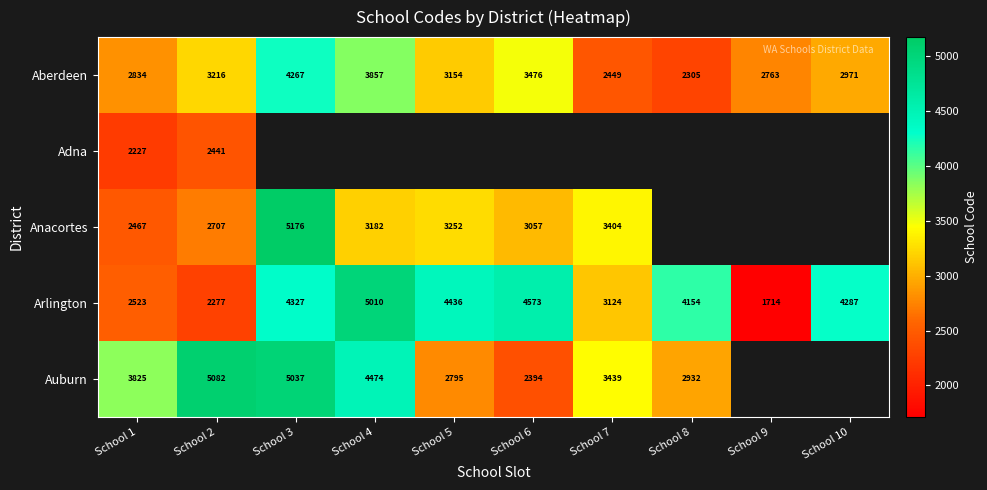

The Aberdeen series shows 4010.3 at School 8. True or false?

False